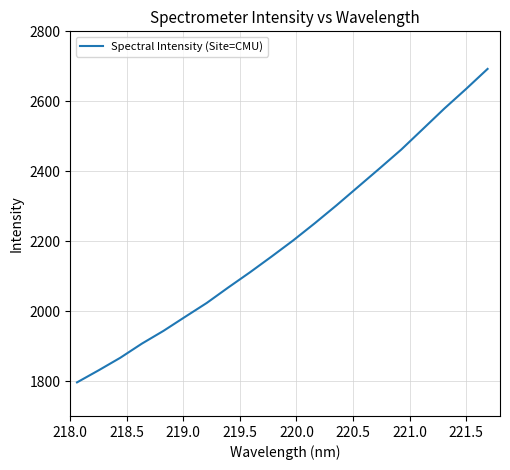

What is the maximum value shown in the chart?

2692.5